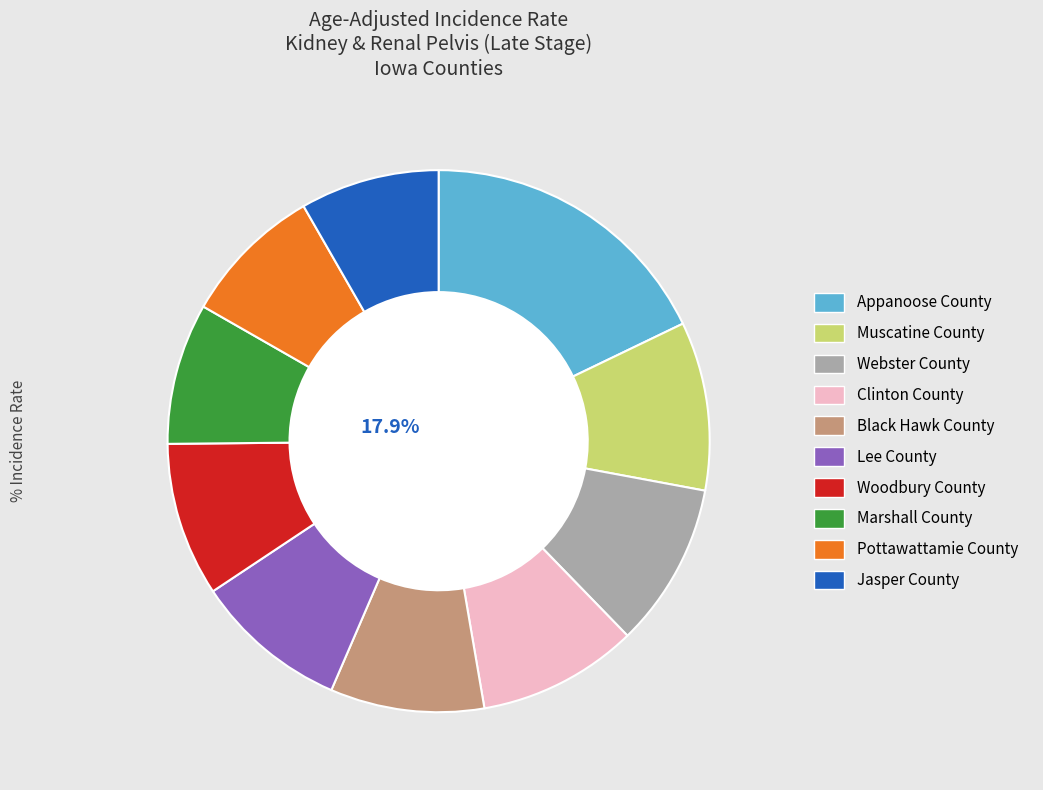

Which slice is the largest?

Appanoose County